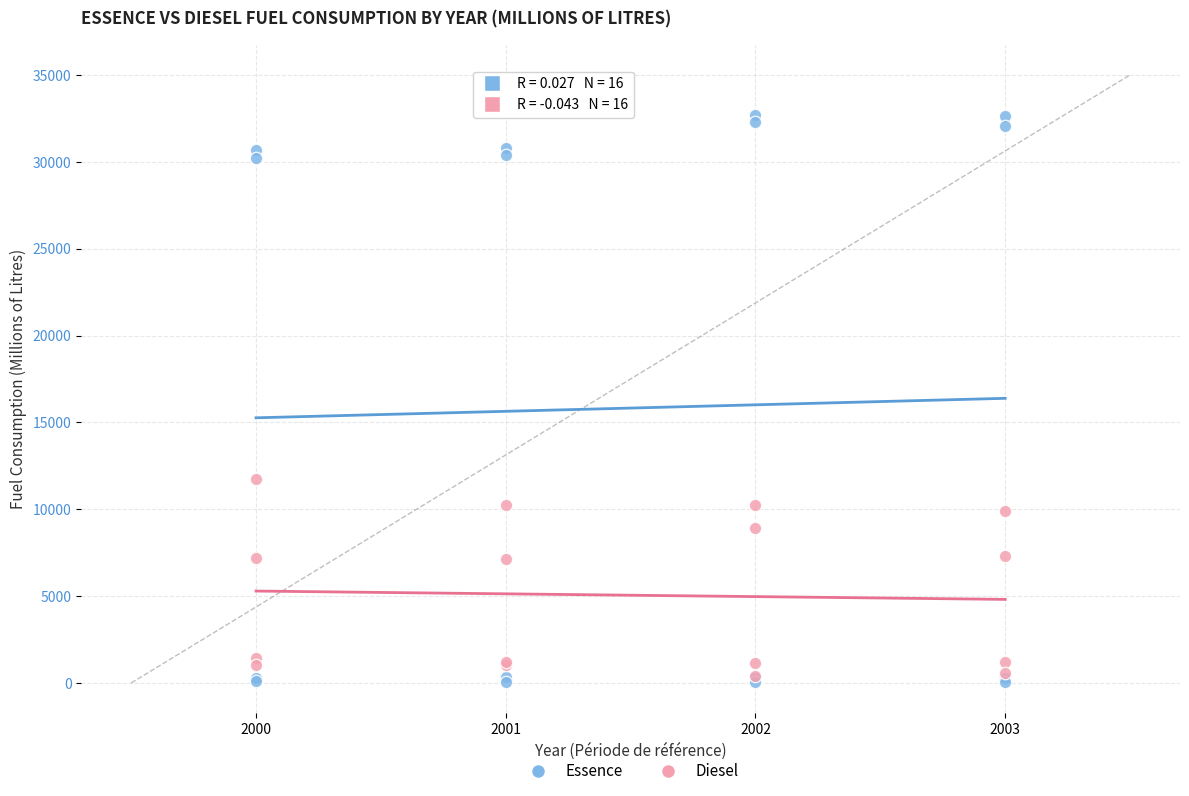

Which series has the widest spread of Y values?

Essence